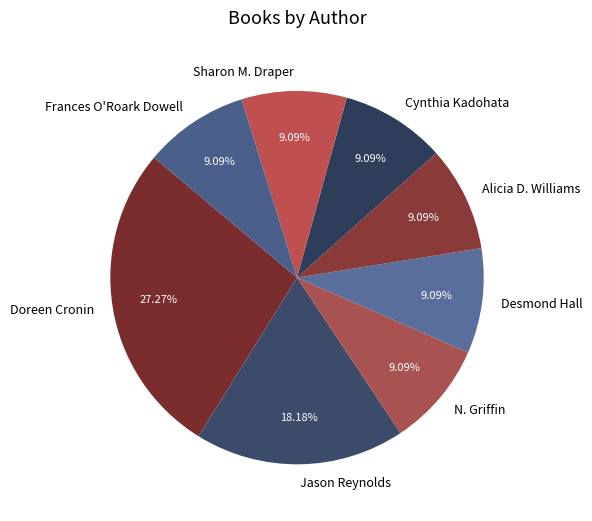

Approximately how many times larger is the value at Cynthia Kadohata compared to Desmond Hall?

1.0